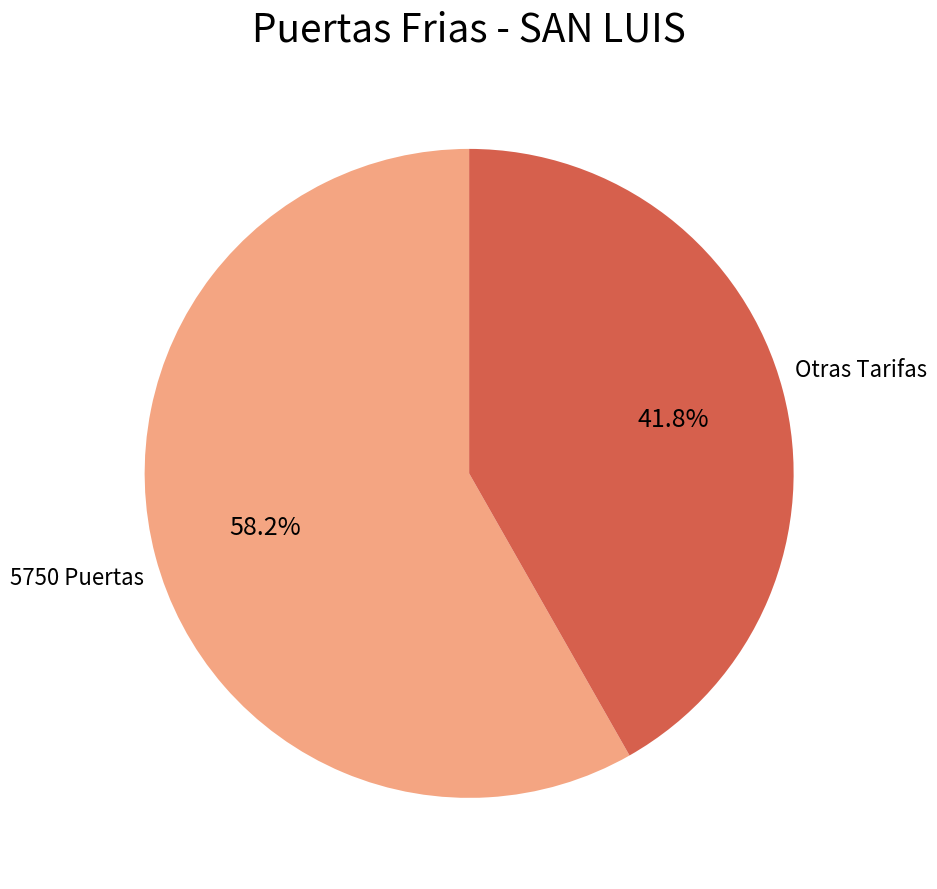

Count the number of slices in the pie.

2